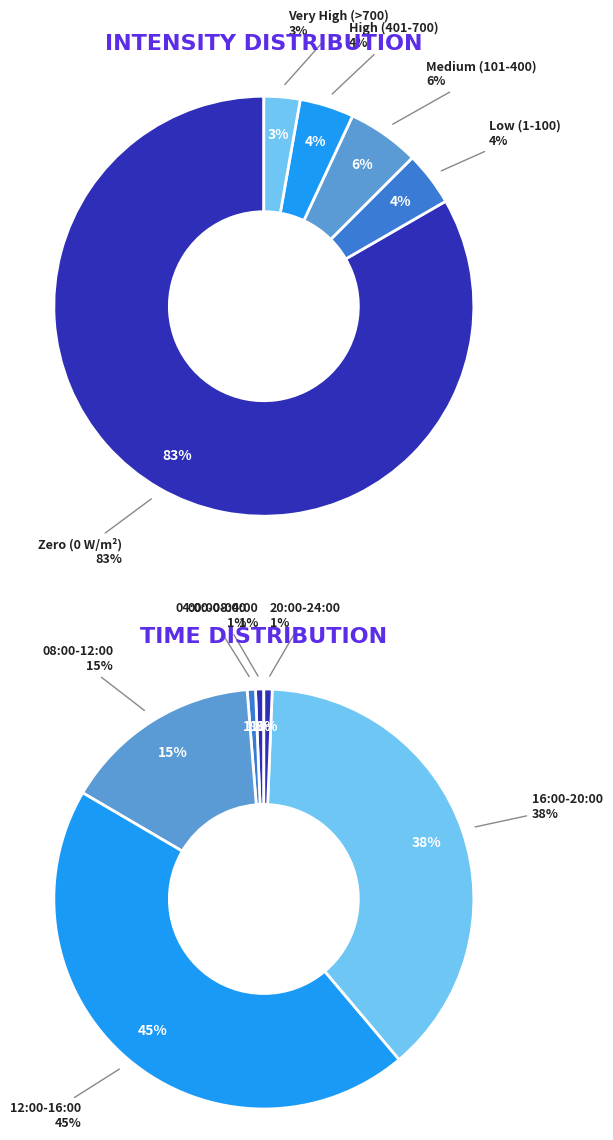

Is there any slice that represents more than half of the pie?

No